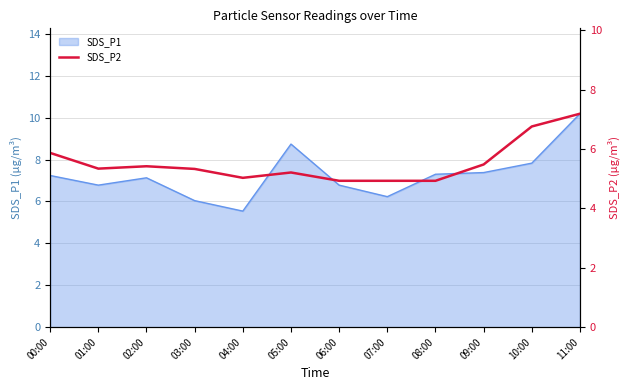

At which category does the data reach its first local valley?

01:00